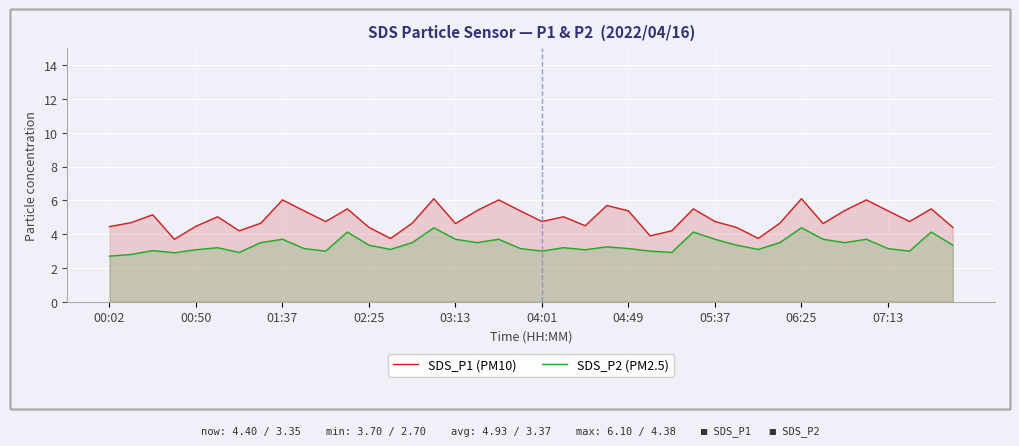

At which category is the sum across all series the highest?

15